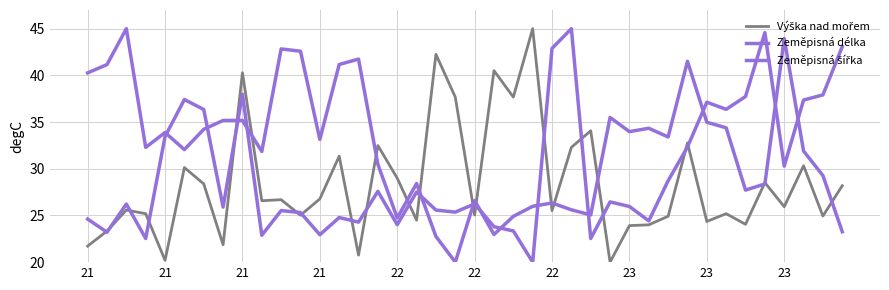

How many lines are shown in the chart?

3